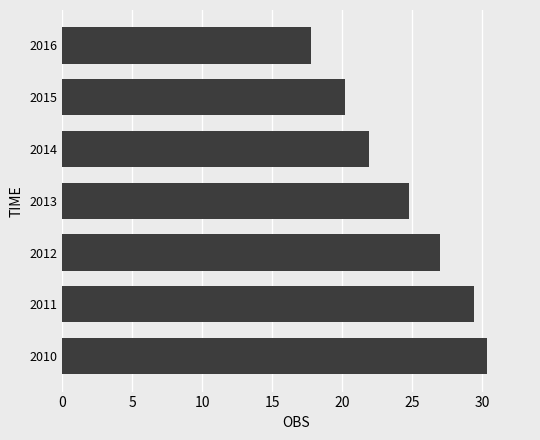

List the labels in order of value, largest first.

2010, 2011, 2012, 2013, 2014, 2015, 2016